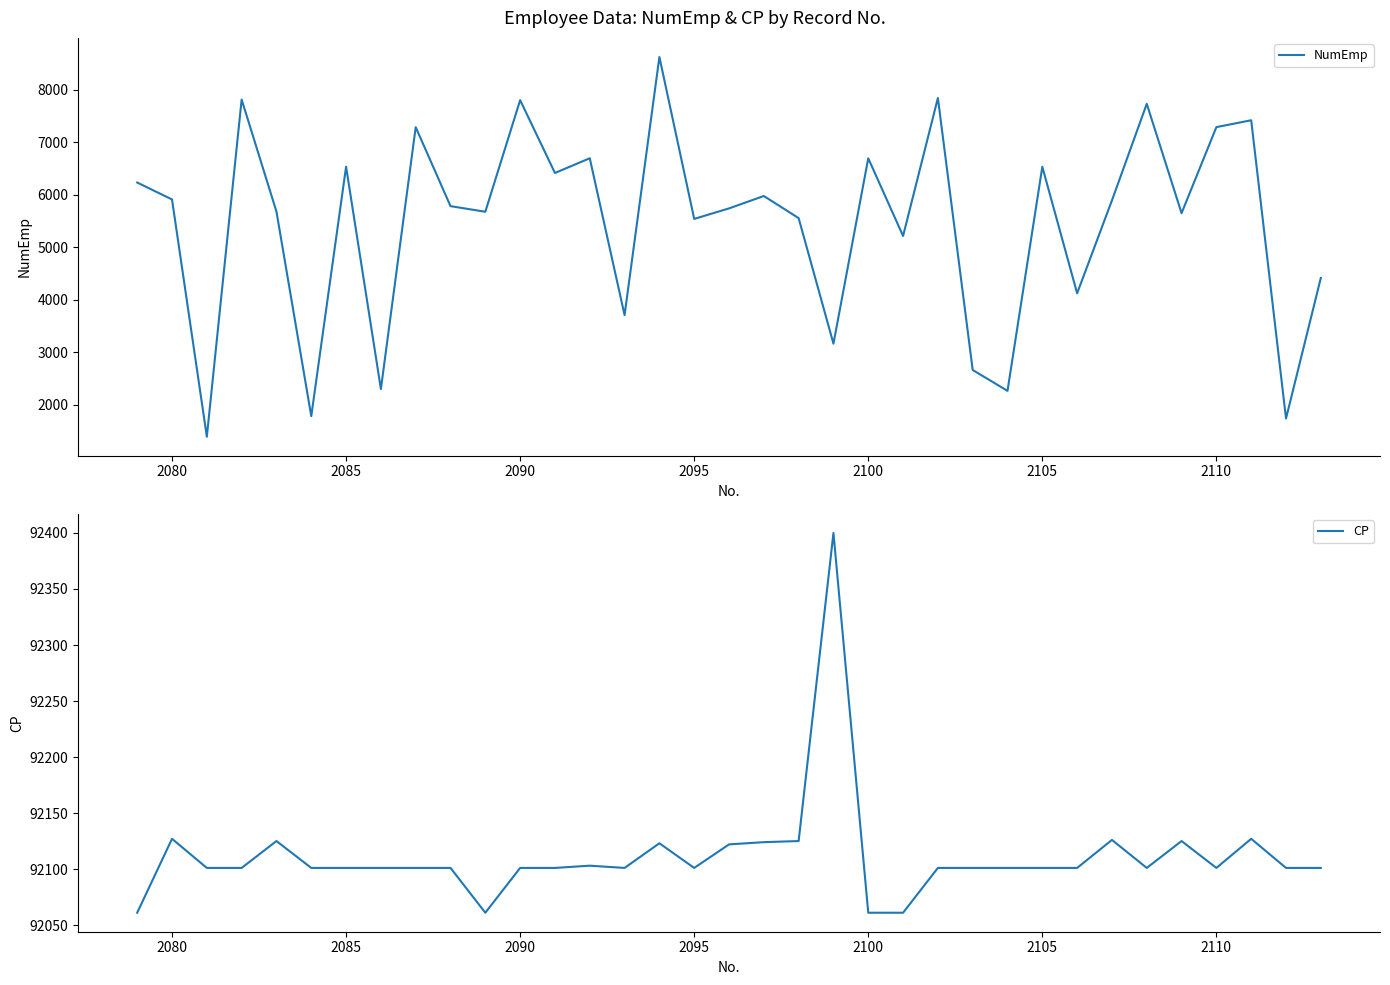

Rank the series by their average value, from highest to lowest.

CP, NumEmp